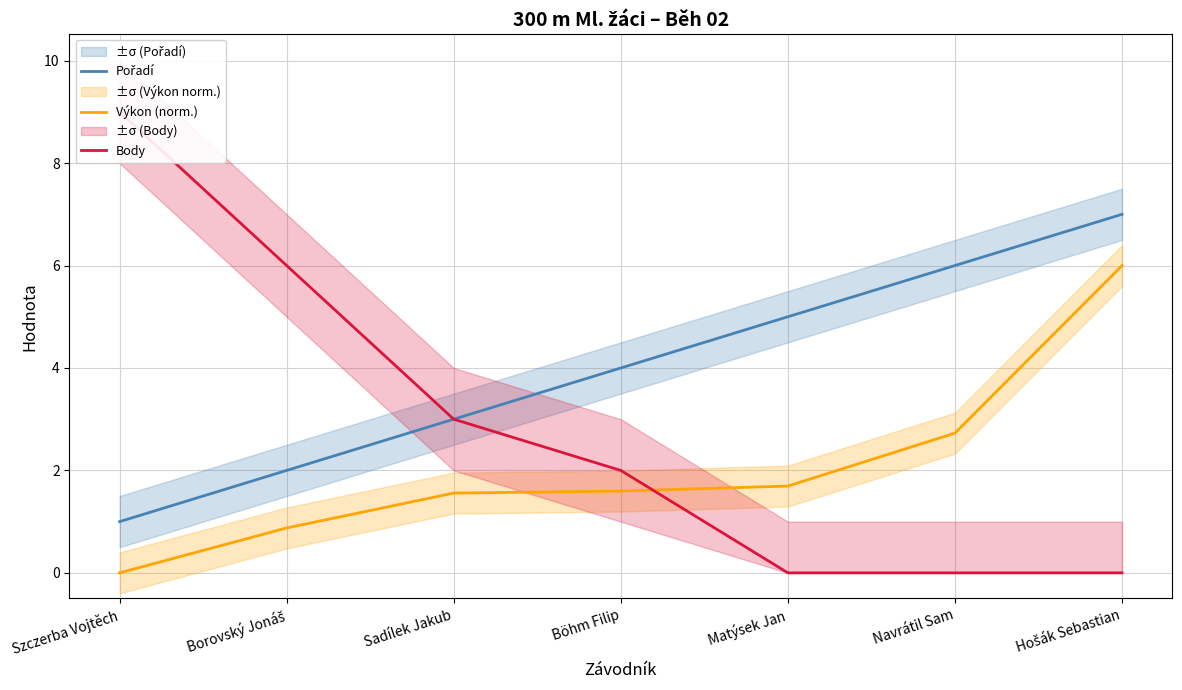

What value does the Pořadí series have at Hošák Sebastian?

7.0